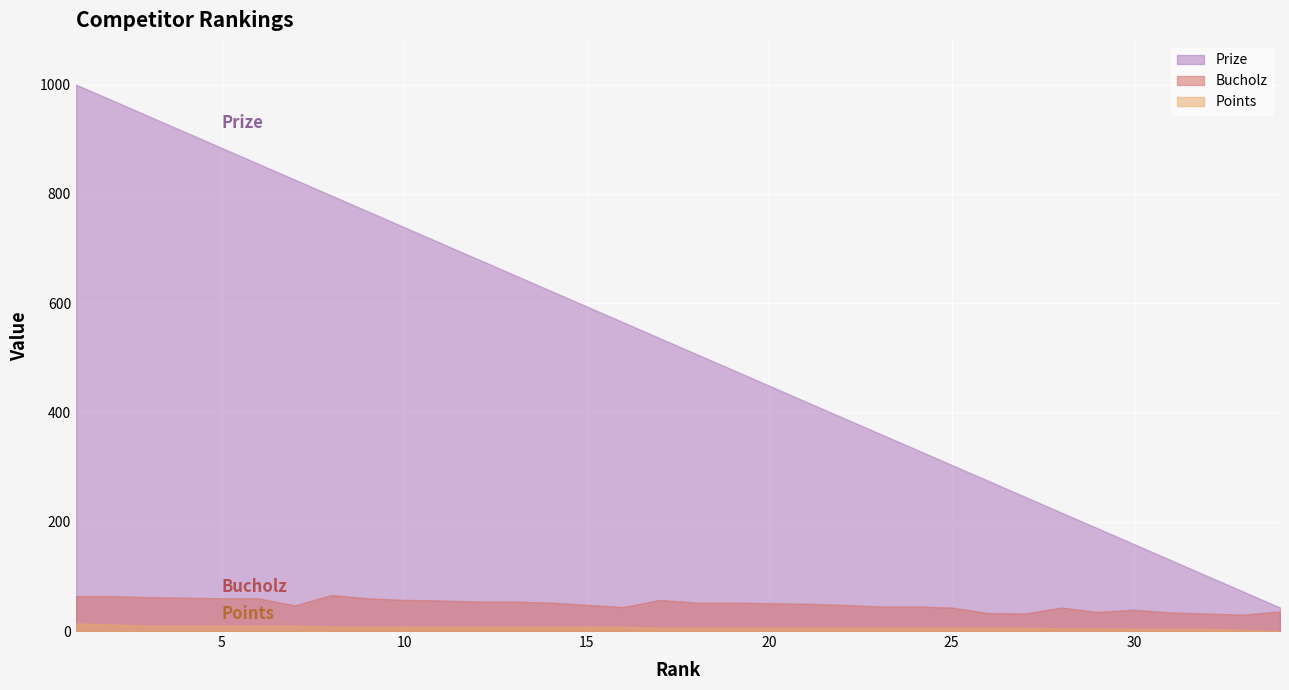

At which label does Prize reach its minimum?

34